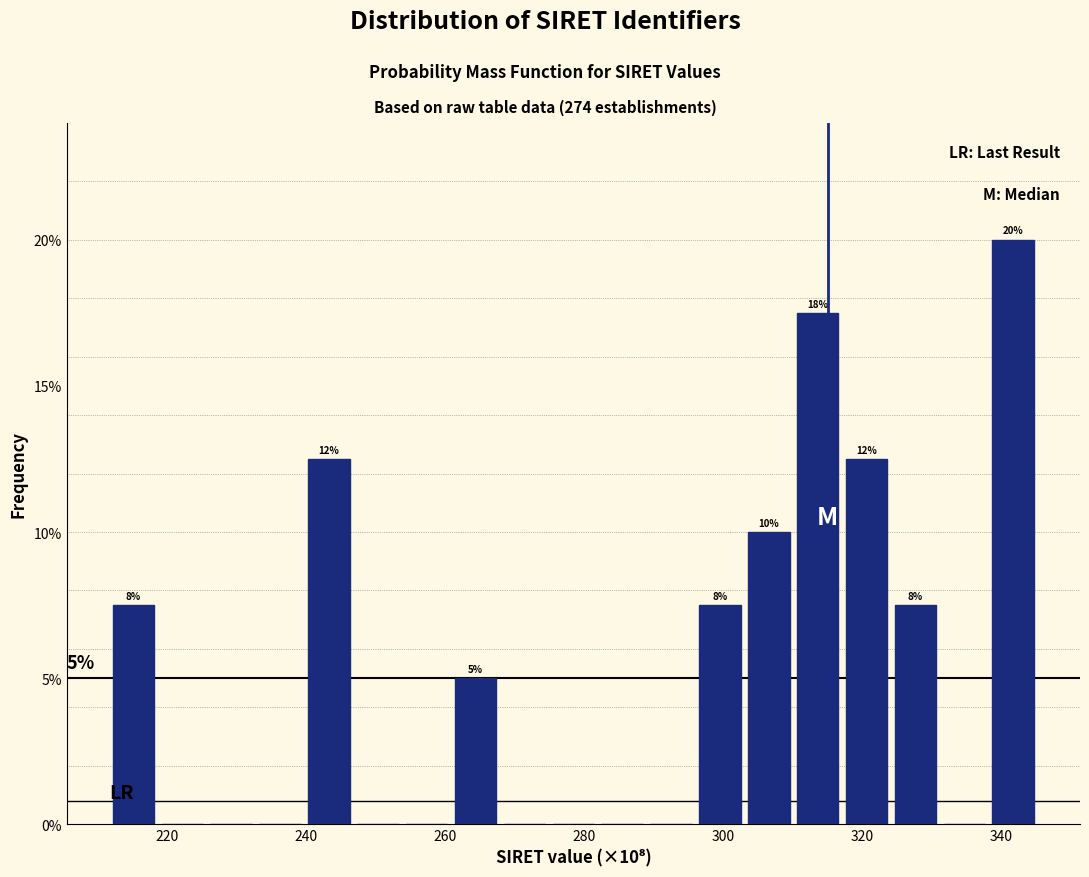

Around what value on the x-axis is the tallest bar? Give the approximate position of its centre, as read against the axis.

342